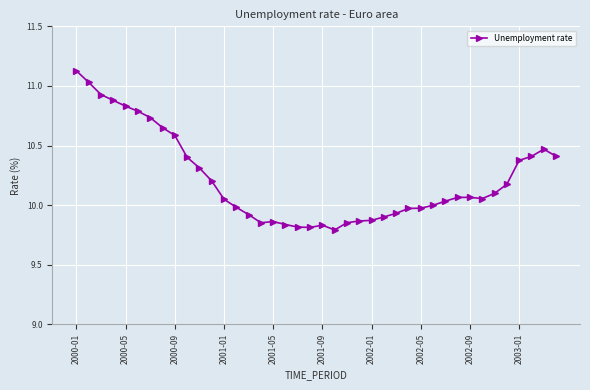

True or false: the data has more than 0 interior local peaks.

True